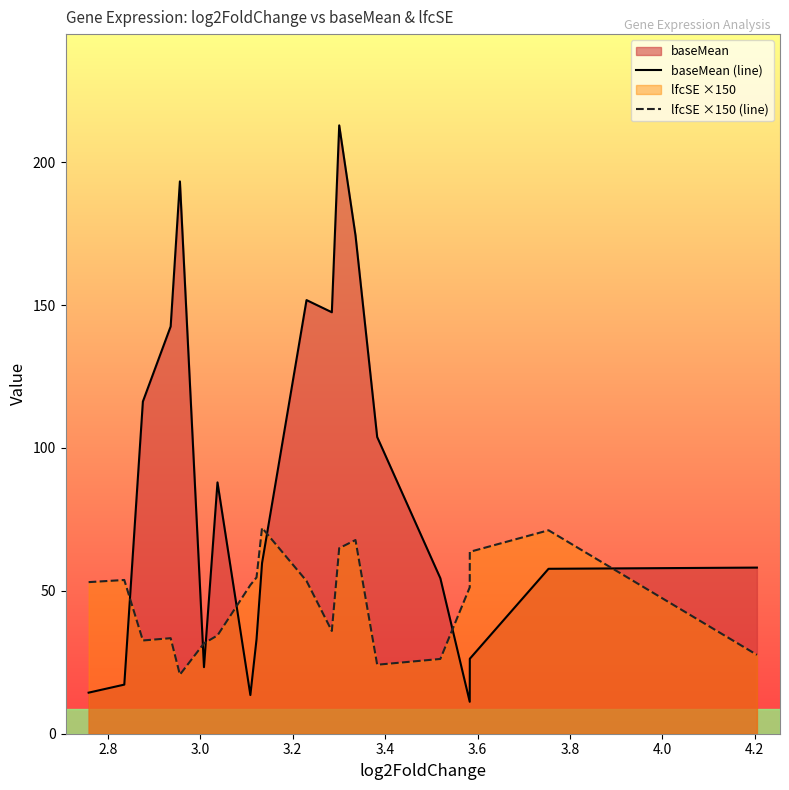

Which series has the largest total across all categories?

baseMean (line)